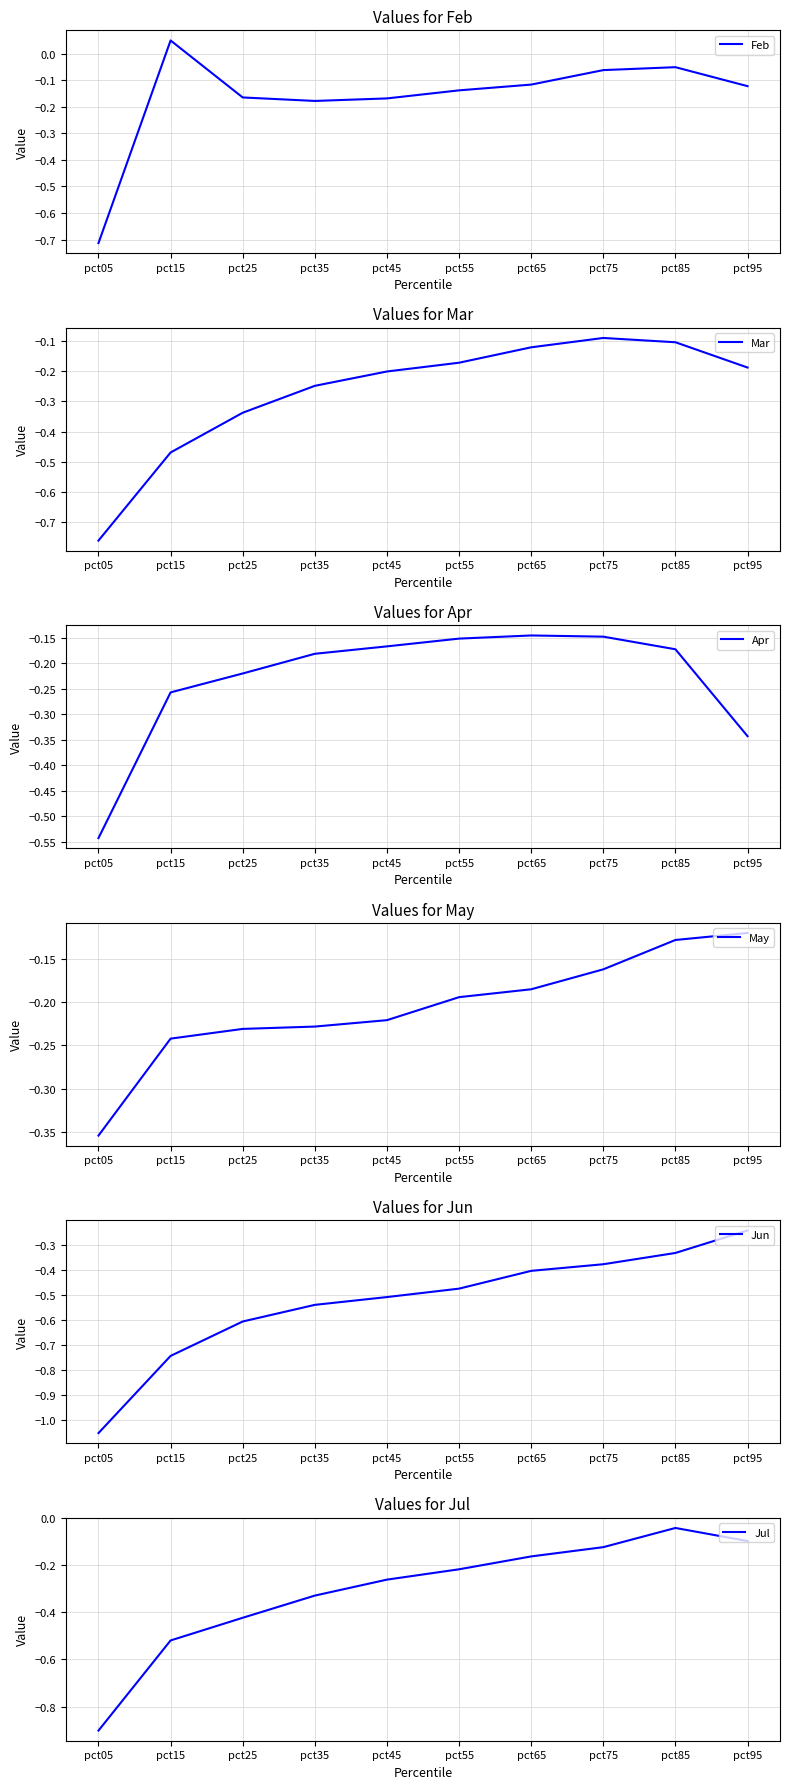

What is the difference between the maximum and second lowest values in the May series?

0.1